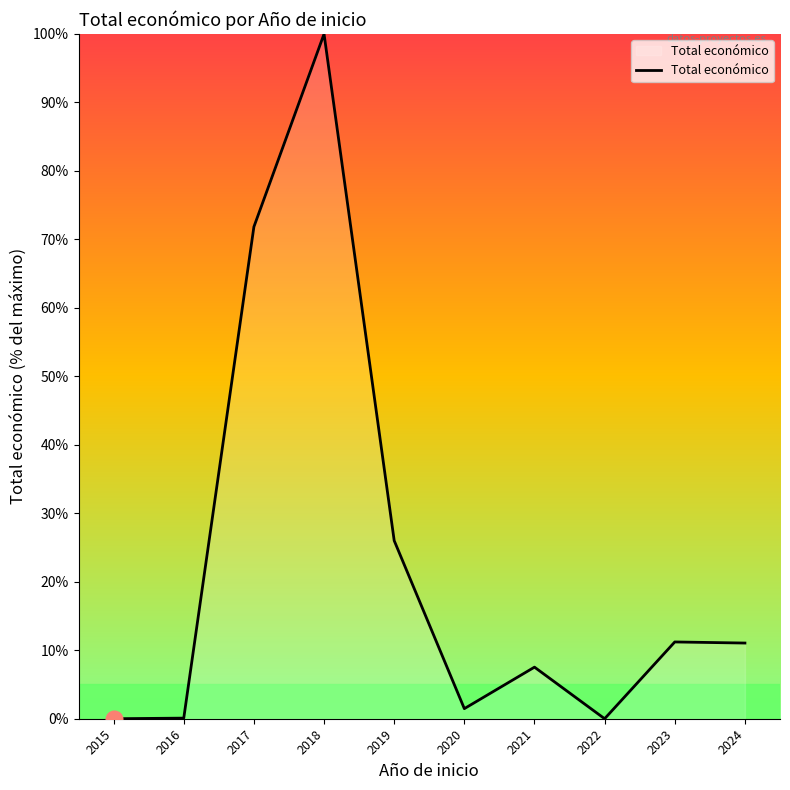

What is the difference between the values at 2023 and 2017?

60.6